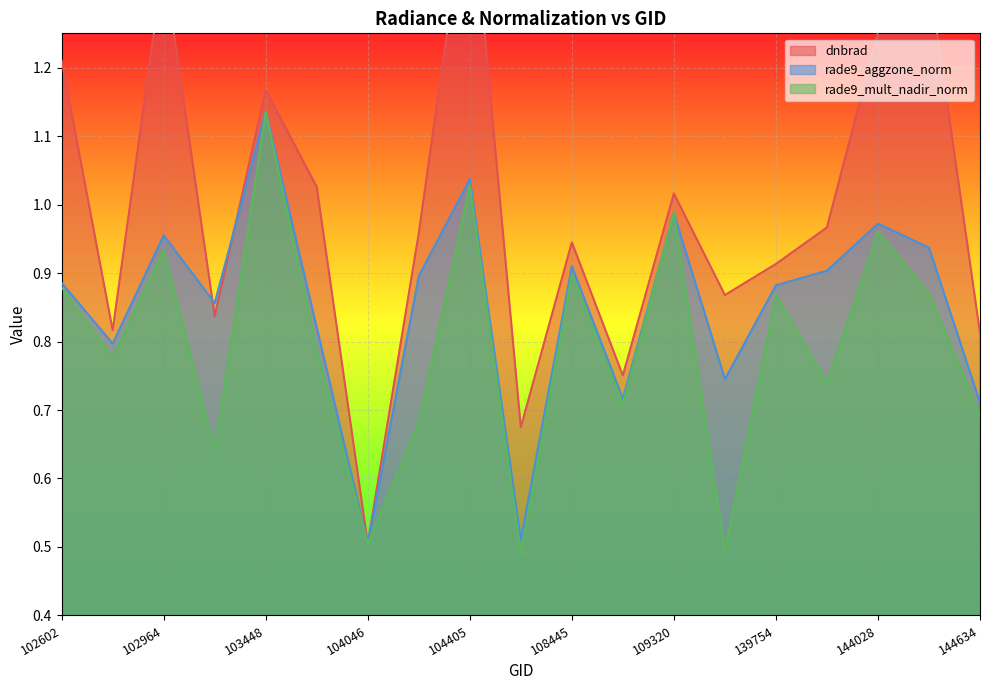

What are all the series names shown in the legend?

dnbrad, rade9_aggzone_norm, rade9_mult_nadir_norm